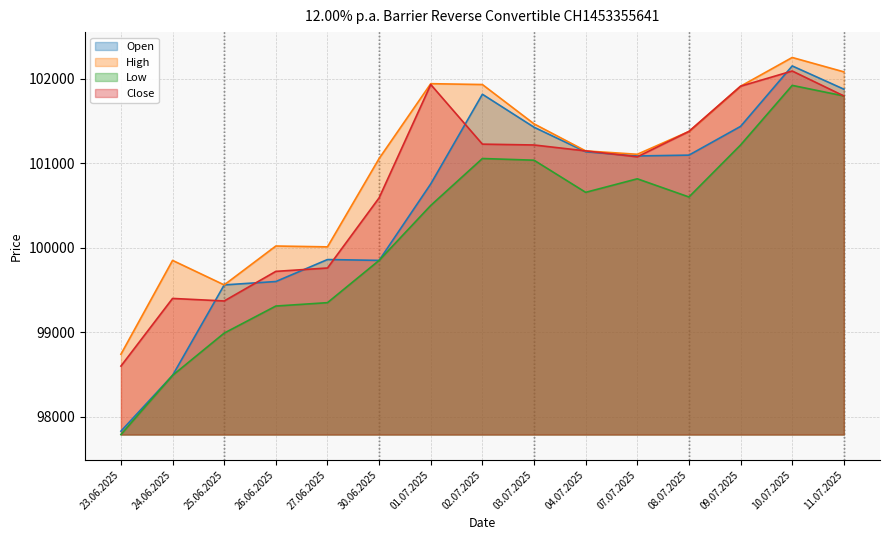

At which category is the sum across all series the highest?

10.07.2025